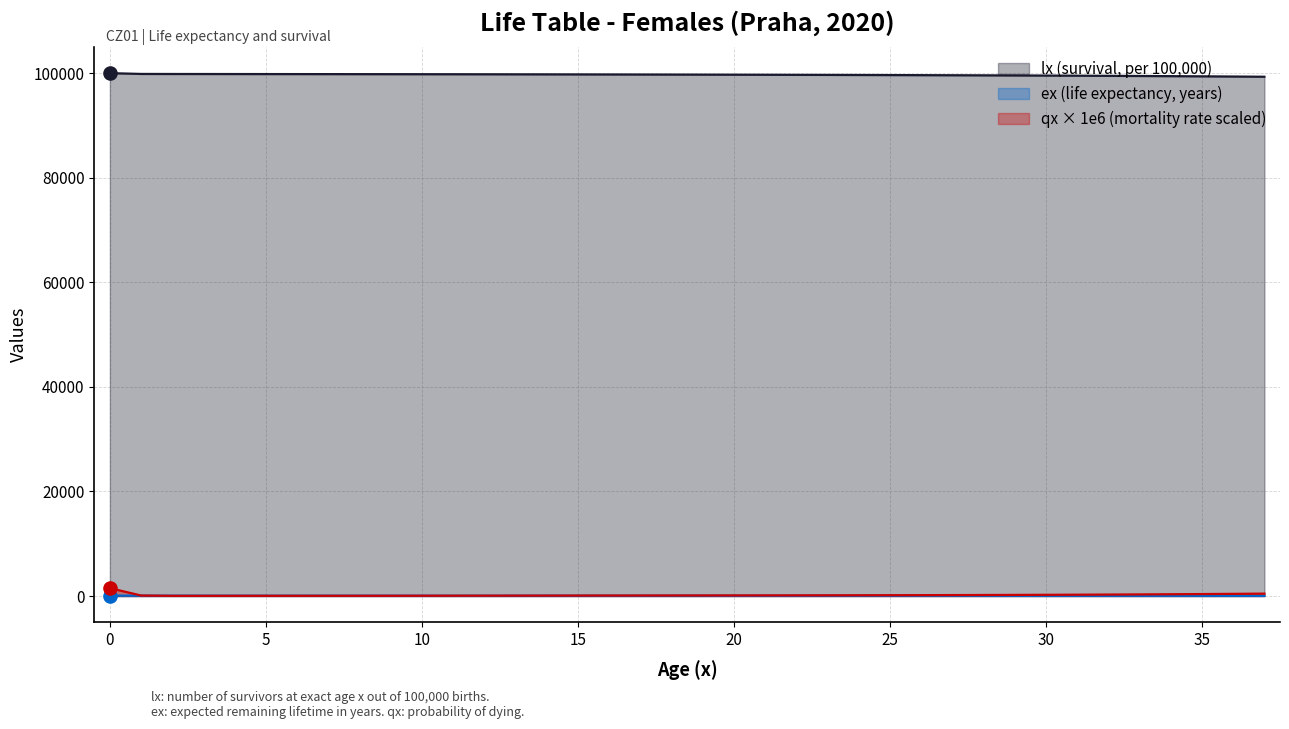

What is the total value across all series at 28?

99838.0